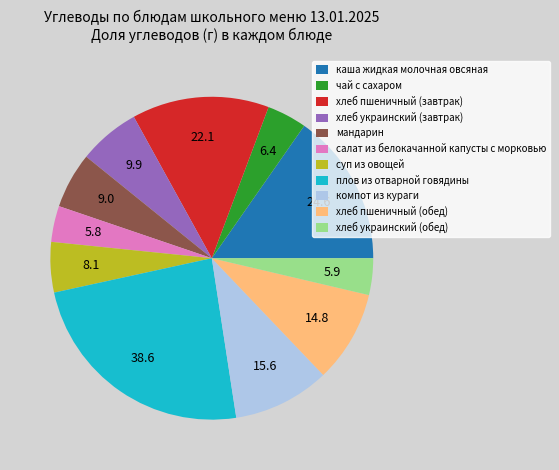

Between хлеб украинский (завтрак) and каша жидкая молочная овсяная, which is larger?

каша жидкая молочная овсяная